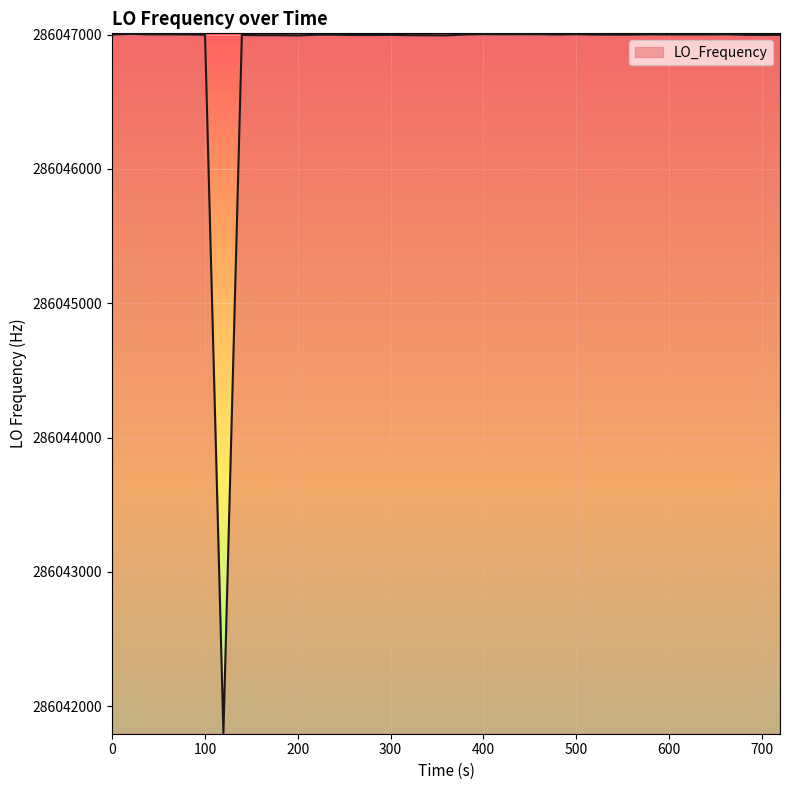

What is the greatest value displayed?

286047004.3